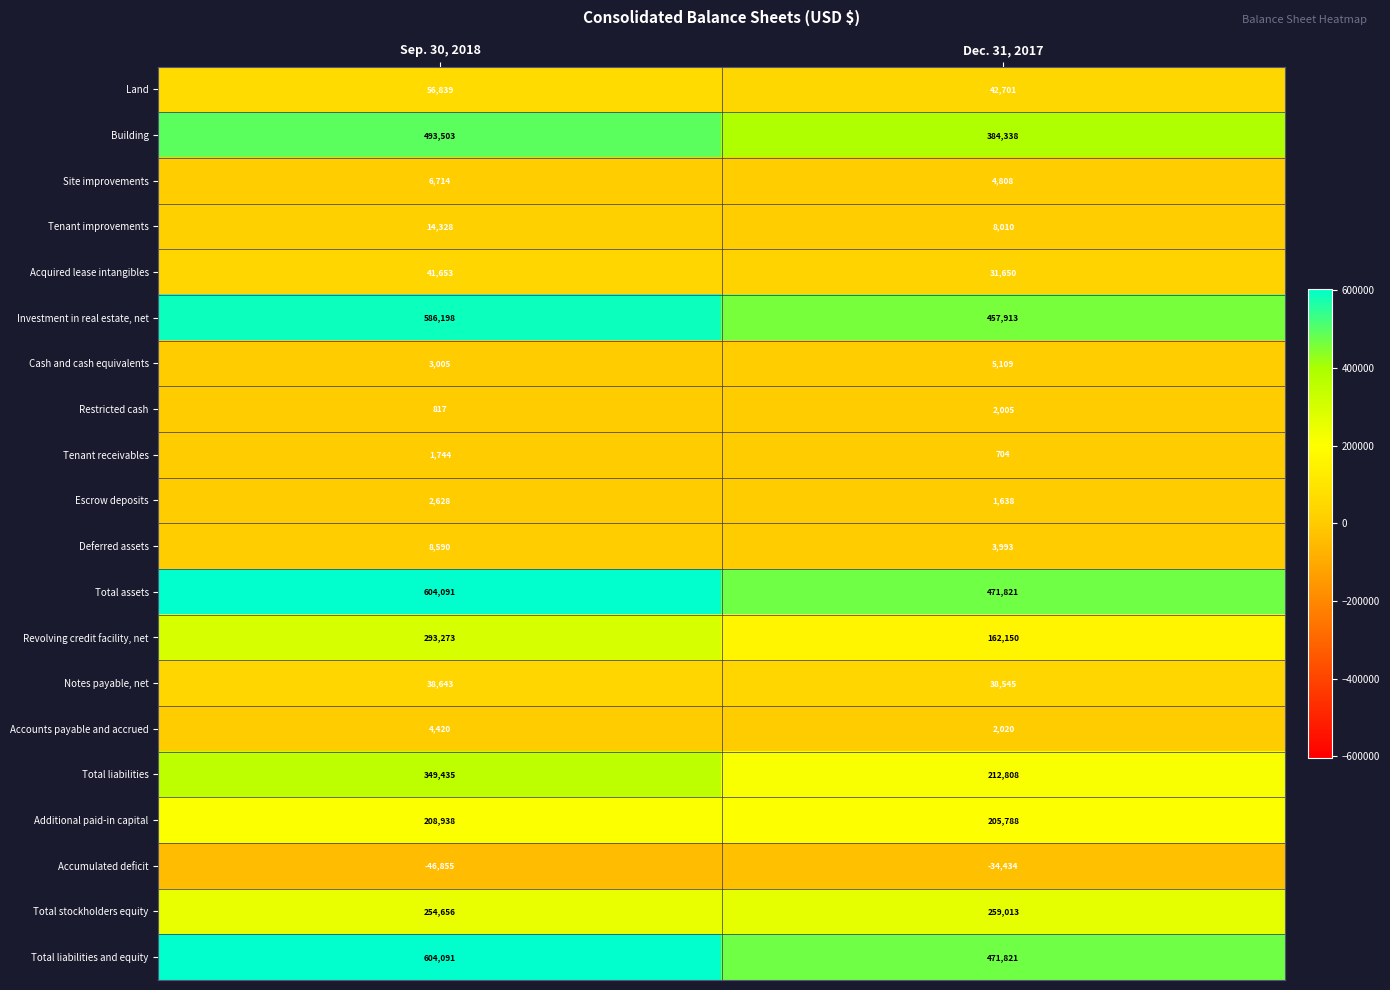

At which label is Restricted cash closest to 1411?

Sep. 30, 2018